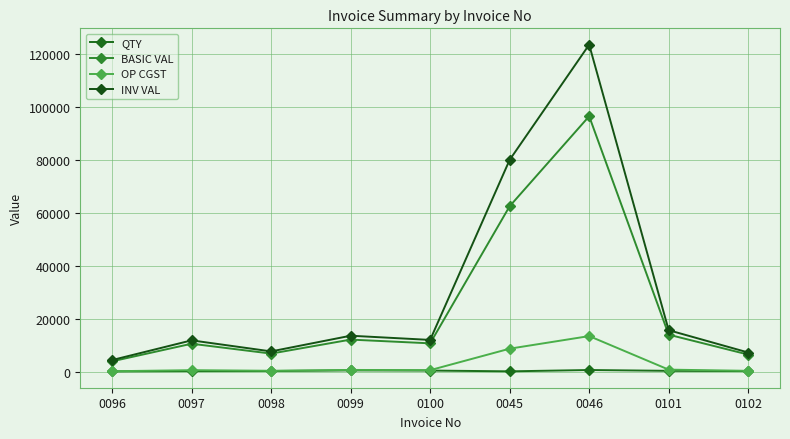

What is the average value of the QTY series?

382.2